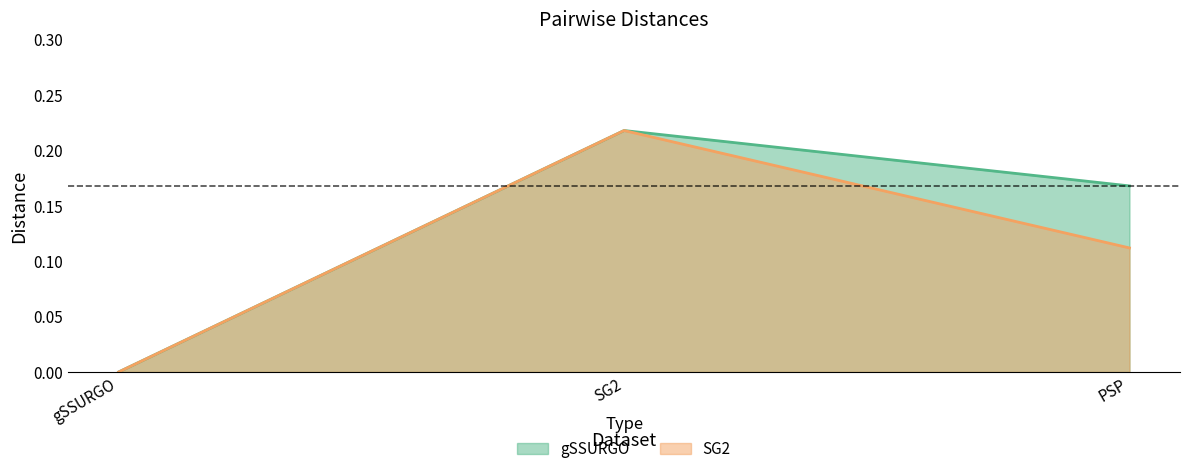

How many data points in gSSURGO are above 0?

2